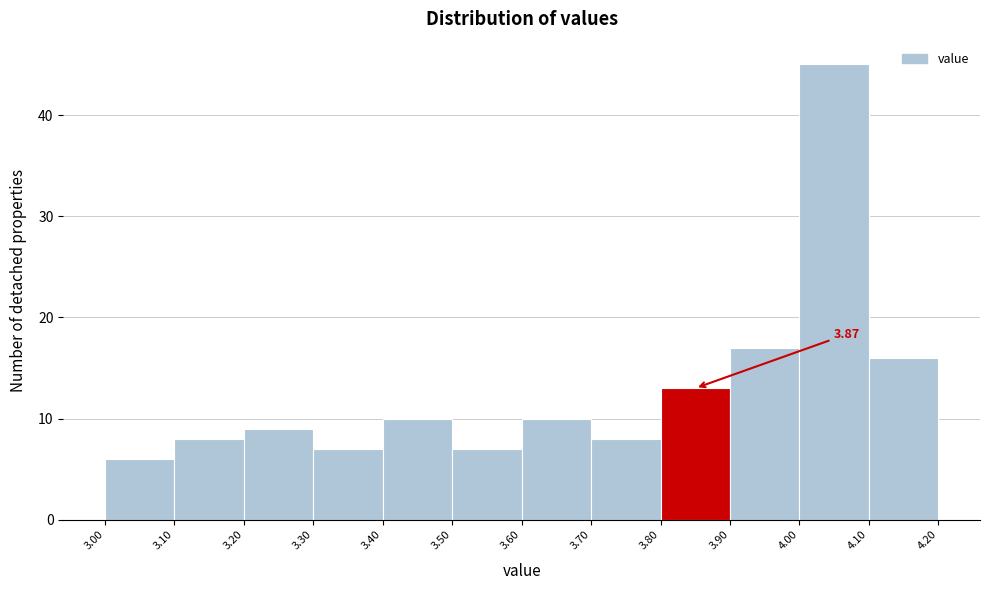

Which range on the x-axis has the tallest bar?

4.00 to 4.10